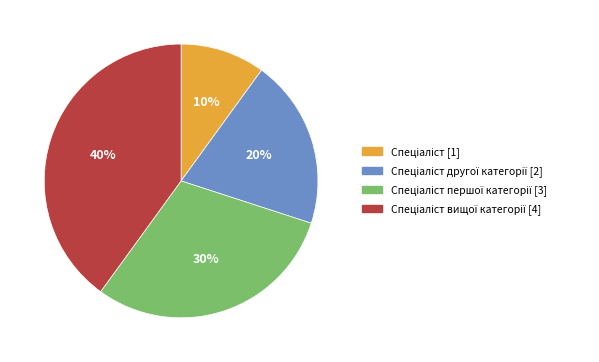

Does any single category account for the majority?

No